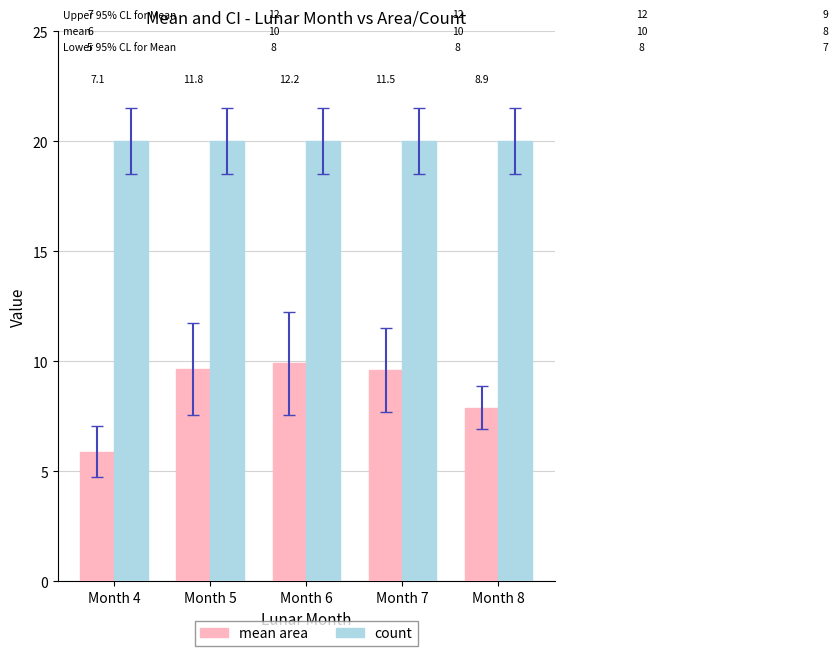

List the series in order of their overall mean, highest first.

count, mean area